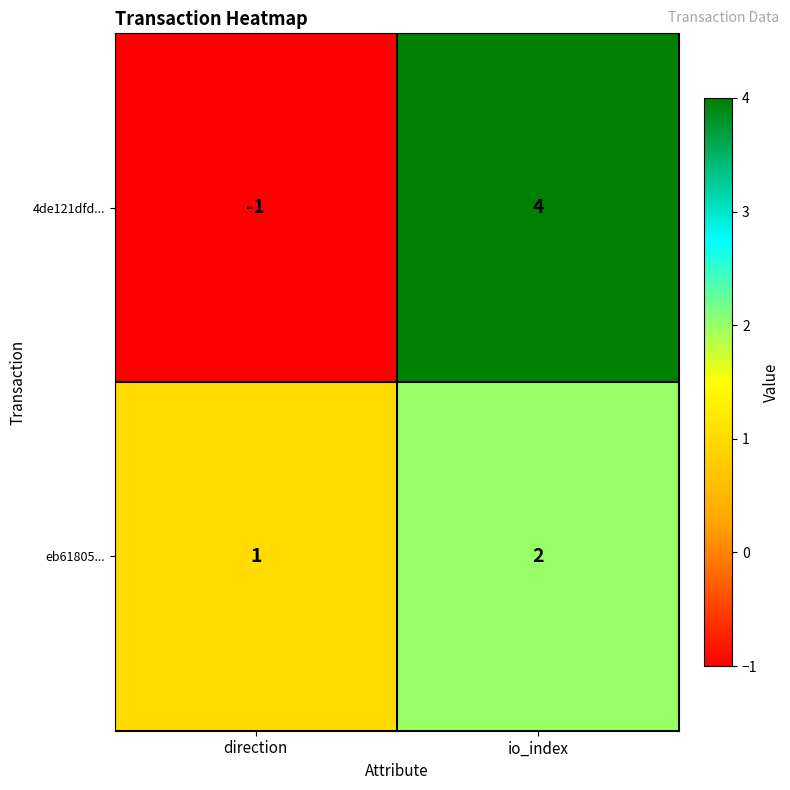

What is the sum of all 4de121dfd... values?

3